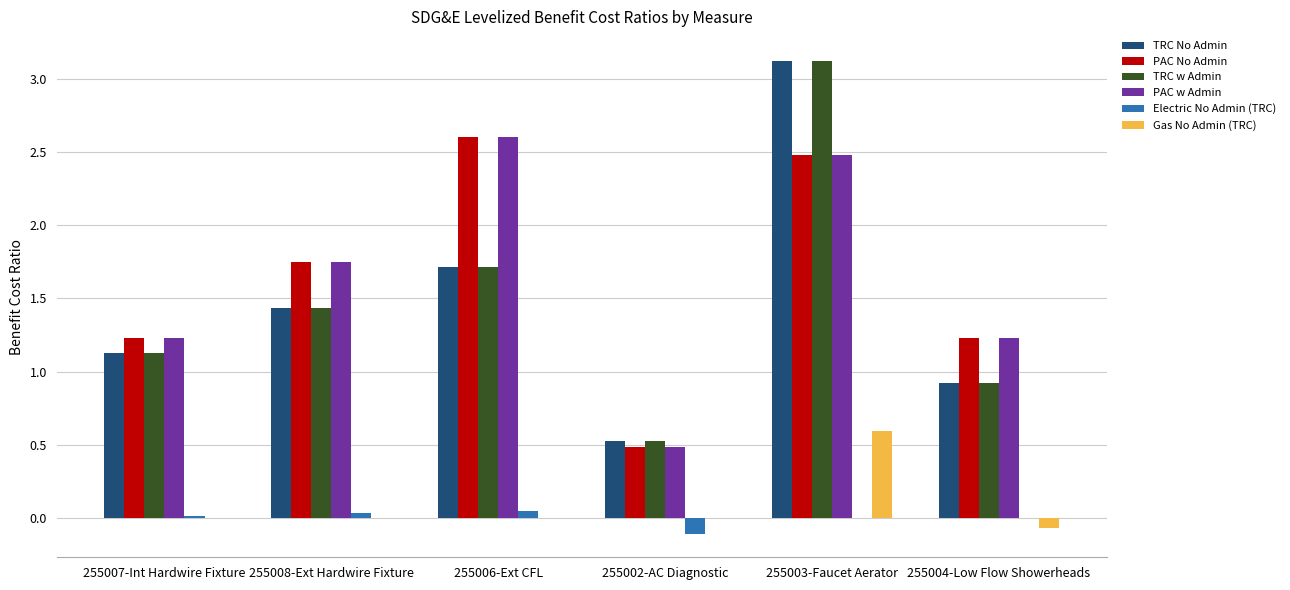

At which category is the sum across all series the highest?

255003-Faucet Aerator